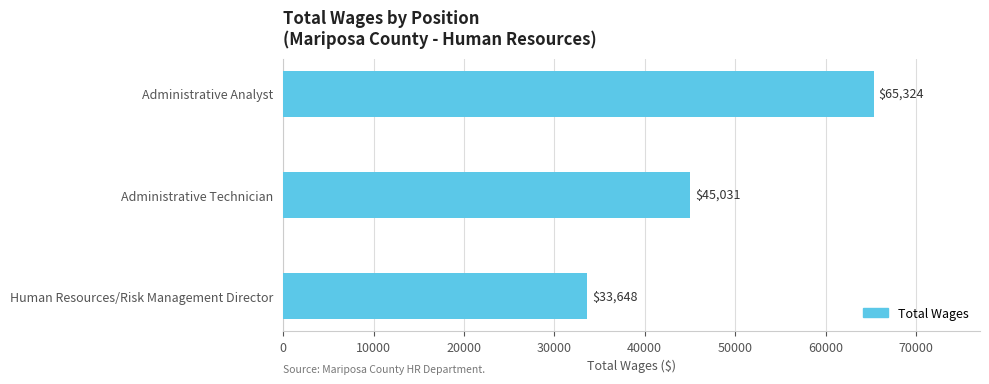

How many series are shown in this chart?

1